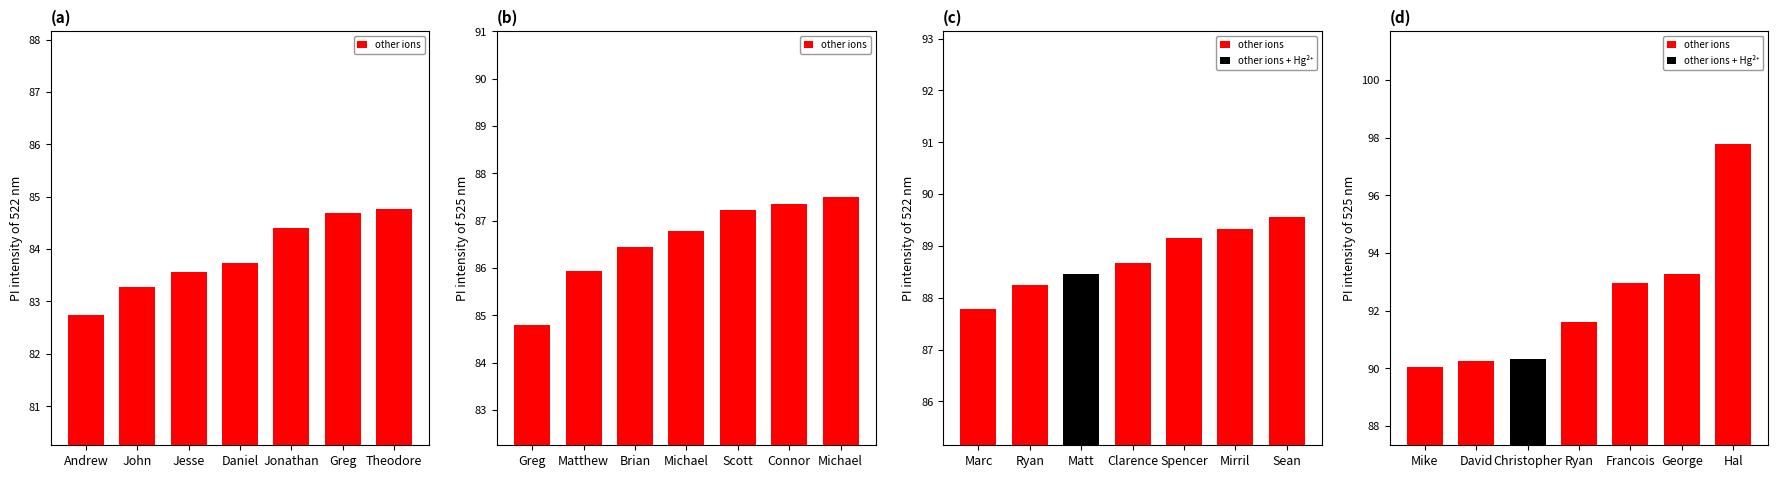

Between Francois and David, which is larger?

Francois